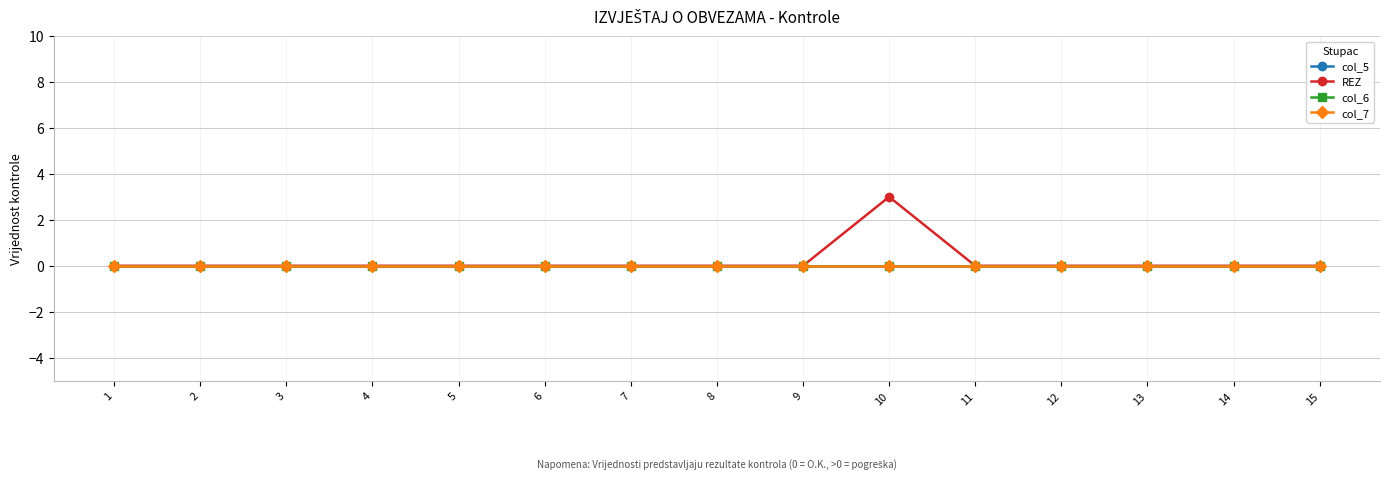

Which series has the largest total across all categories?

REZ